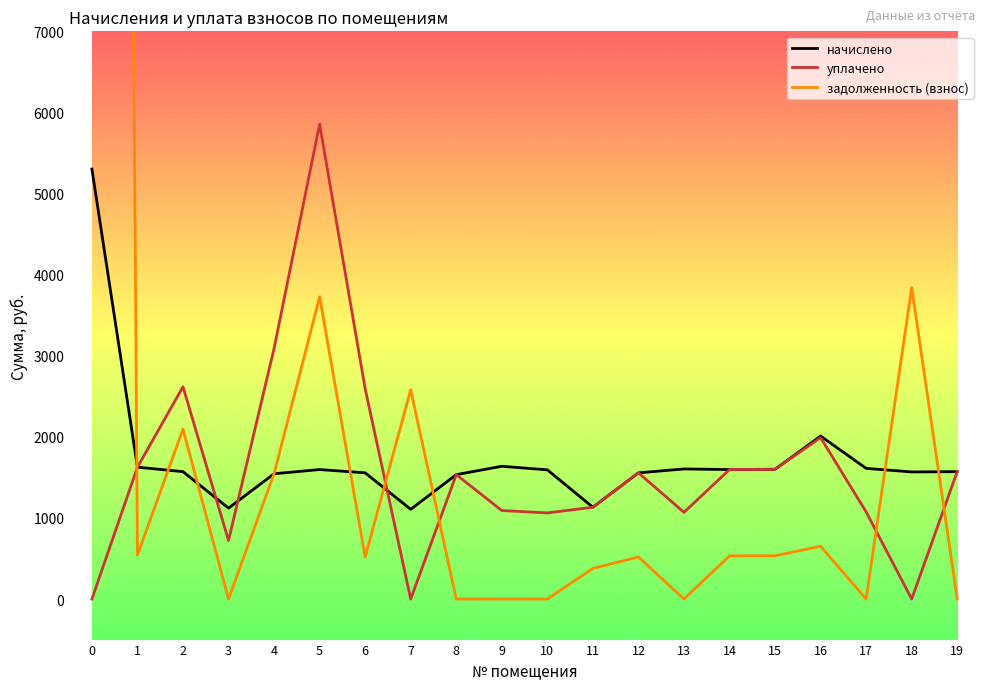

The value of задолженность (взнос) at 0 is 124674.4. True or false?

False